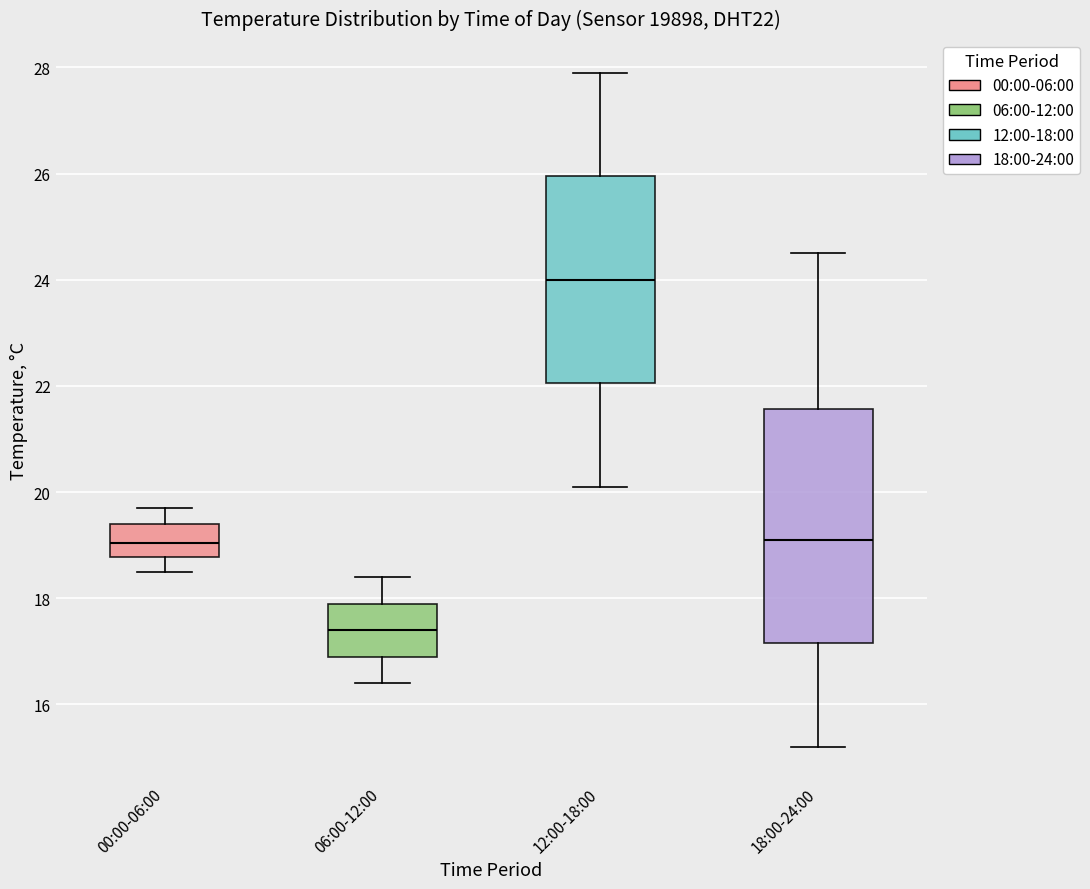

Reading left to right, transcribe this box plot: for each box, give where its median line is, the range the box spans, and where its two whiskers end, as read against the y-axis. The values are not printed on the chart, so give them approximately, as read against the axis.

00:00-06:00: median 19.0, box 18.8 to 19.4, whiskers 18.6 to 19.8
06:00-12:00: median 17.4, box 17.0 to 18.0, whiskers 16.4 to 18.4
12:00-18:00: median 24.0, box 22.0 to 26.0, whiskers 20.2 to 28.0
18:00-24:00: median 19.2, box 17.2 to 21.6, whiskers 15.2 to 24.6